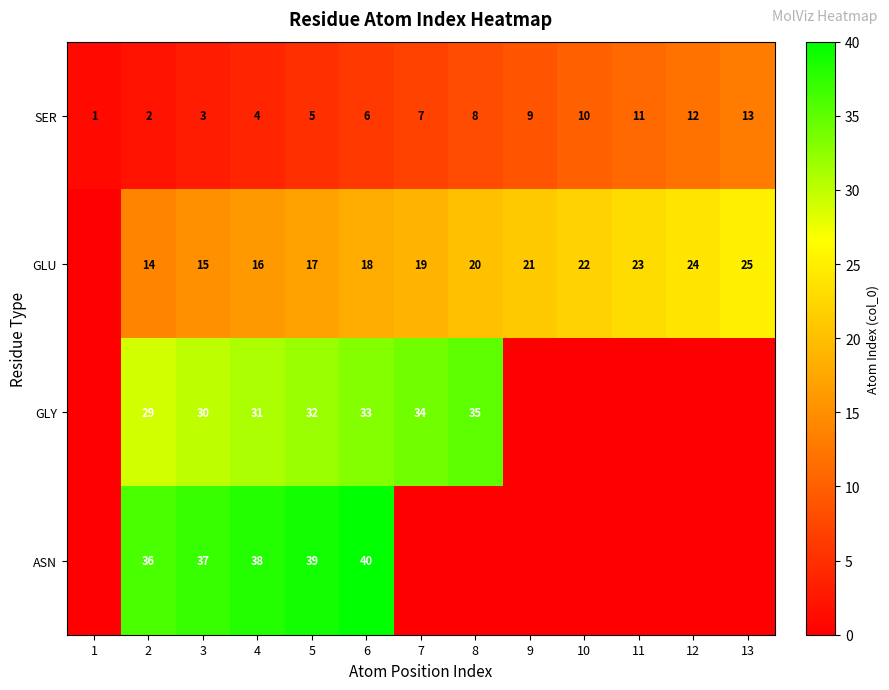

What is the average value of the SER series?

7